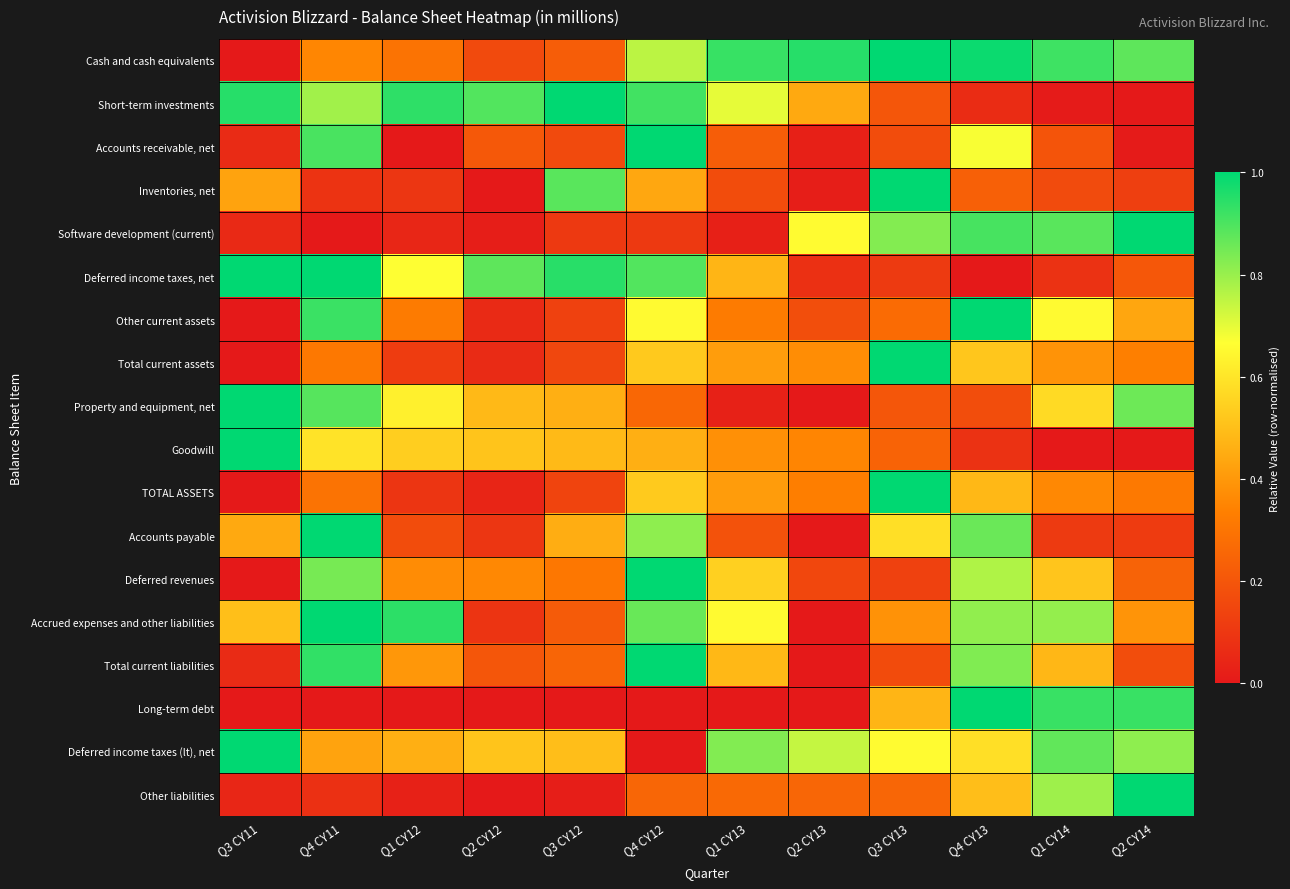

Reading left to right, list all the values displayed in this chart.

Cash and cash equivalents: Q3 CY11=0.0	Q4 CY11=0.4	Q1 CY12=0.3	Q2 CY12=0.2	Q3 CY12=0.2	Q4 CY12=0.8	Q1 CY13=0.9	Q2 CY13=0.9	Q3 CY13=1.0	Q4 CY13=1.0	Q1 CY14=0.9	Q2 CY14=0.9
Short-term investments: Q3 CY11=0.9	Q4 CY11=0.8	Q1 CY12=0.9	Q2 CY12=0.9	Q3 CY12=1.0	Q4 CY12=0.9	Q1 CY13=0.7	Q2 CY13=0.4	Q3 CY13=0.2	Q4 CY13=0.1	Q1 CY14=0.0	Q2 CY14=0.0
Accounts receivable, net: Q3 CY11=0.1	Q4 CY11=0.9	Q1 CY12=0.0	Q2 CY12=0.2	Q3 CY12=0.2	Q4 CY12=1.0	Q1 CY13=0.2	Q2 CY13=0.0	Q3 CY13=0.2	Q4 CY13=0.7	Q1 CY14=0.2	Q2 CY14=0.0
Inventories, net: Q3 CY11=0.4	Q4 CY11=0.1	Q1 CY12=0.1	Q2 CY12=0.0	Q3 CY12=0.9	Q4 CY12=0.4	Q1 CY13=0.2	Q2 CY13=0.0	Q3 CY13=1.0	Q4 CY13=0.2	Q1 CY14=0.2	Q2 CY14=0.1
Software development (current): Q3 CY11=0.1	Q4 CY11=0.0	Q1 CY12=0.0	Q2 CY12=0.0	Q3 CY12=0.1	Q4 CY12=0.1	Q1 CY13=0.0	Q2 CY13=0.7	Q3 CY13=0.8	Q4 CY13=0.9	Q1 CY14=0.9	Q2 CY14=1.0
Deferred income taxes, net: Q3 CY11=1.0	Q4 CY11=1.0	Q1 CY12=0.7	Q2 CY12=0.9	Q3 CY12=0.9	Q4 CY12=0.9	Q1 CY13=0.5	Q2 CY13=0.1	Q3 CY13=0.1	Q4 CY13=0.0	Q1 CY14=0.1	Q2 CY14=0.2
Other current assets: Q3 CY11=0.0	Q4 CY11=0.9	Q1 CY12=0.3	Q2 CY12=0.1	Q3 CY12=0.1	Q4 CY12=0.7	Q1 CY13=0.3	Q2 CY13=0.2	Q3 CY13=0.3	Q4 CY13=1.0	Q1 CY14=0.7	Q2 CY14=0.4
Total current assets: Q3 CY11=0.0	Q4 CY11=0.3	Q1 CY12=0.1	Q2 CY12=0.1	Q3 CY12=0.1	Q4 CY12=0.5	Q1 CY13=0.4	Q2 CY13=0.4	Q3 CY13=1.0	Q4 CY13=0.5	Q1 CY14=0.4	Q2 CY14=0.3
Property and equipment, net: Q3 CY11=1.0	Q4 CY11=0.9	Q1 CY12=0.6	Q2 CY12=0.5	Q3 CY12=0.5	Q4 CY12=0.3	Q1 CY13=0.0	Q2 CY13=0.0	Q3 CY13=0.2	Q4 CY13=0.2	Q1 CY14=0.6	Q2 CY14=0.9
Goodwill: Q3 CY11=1.0	Q4 CY11=0.6	Q1 CY12=0.5	Q2 CY12=0.5	Q3 CY12=0.5	Q4 CY12=0.5	Q1 CY13=0.4	Q2 CY13=0.4	Q3 CY13=0.2	Q4 CY13=0.1	Q1 CY14=0.0	Q2 CY14=0.0
TOTAL ASSETS: Q3 CY11=0.0	Q4 CY11=0.3	Q1 CY12=0.1	Q2 CY12=0.0	Q3 CY12=0.1	Q4 CY12=0.5	Q1 CY13=0.4	Q2 CY13=0.3	Q3 CY13=1.0	Q4 CY13=0.5	Q1 CY14=0.4	Q2 CY14=0.3
Accounts payable: Q3 CY11=0.4	Q4 CY11=1.0	Q1 CY12=0.2	Q2 CY12=0.1	Q3 CY12=0.5	Q4 CY12=0.8	Q1 CY13=0.2	Q2 CY13=0.0	Q3 CY13=0.6	Q4 CY13=0.9	Q1 CY14=0.1	Q2 CY14=0.1
Deferred revenues: Q3 CY11=0.0	Q4 CY11=0.8	Q1 CY12=0.4	Q2 CY12=0.4	Q3 CY12=0.3	Q4 CY12=1.0	Q1 CY13=0.5	Q2 CY13=0.2	Q3 CY13=0.1	Q4 CY13=0.8	Q1 CY14=0.5	Q2 CY14=0.2
Accrued expenses and other liabilities: Q3 CY11=0.5	Q4 CY11=1.0	Q1 CY12=0.9	Q2 CY12=0.1	Q3 CY12=0.2	Q4 CY12=0.9	Q1 CY13=0.7	Q2 CY13=0.0	Q3 CY13=0.4	Q4 CY13=0.8	Q1 CY14=0.8	Q2 CY14=0.4
Total current liabilities: Q3 CY11=0.1	Q4 CY11=0.9	Q1 CY12=0.4	Q2 CY12=0.2	Q3 CY12=0.2	Q4 CY12=1.0	Q1 CY13=0.5	Q2 CY13=0.0	Q3 CY13=0.2	Q4 CY13=0.8	Q1 CY14=0.5	Q2 CY14=0.2
Long-term debt: Q3 CY11=0.0	Q4 CY11=0.0	Q1 CY12=0.0	Q2 CY12=0.0	Q3 CY12=0.0	Q4 CY12=0.0	Q1 CY13=0.0	Q2 CY13=0.0	Q3 CY13=0.5	Q4 CY13=1.0	Q1 CY14=0.9	Q2 CY14=0.9
Deferred income taxes (lt), net: Q3 CY11=1.0	Q4 CY11=0.4	Q1 CY12=0.5	Q2 CY12=0.5	Q3 CY12=0.5	Q4 CY12=0.0	Q1 CY13=0.8	Q2 CY13=0.7	Q3 CY13=0.7	Q4 CY13=0.6	Q1 CY14=0.9	Q2 CY14=0.8
Other liabilities: Q3 CY11=0.0	Q4 CY11=0.1	Q1 CY12=0.0	Q2 CY12=0.0	Q3 CY12=0.0	Q4 CY12=0.3	Q1 CY13=0.3	Q2 CY13=0.3	Q3 CY13=0.3	Q4 CY13=0.5	Q1 CY14=0.8	Q2 CY14=1.0